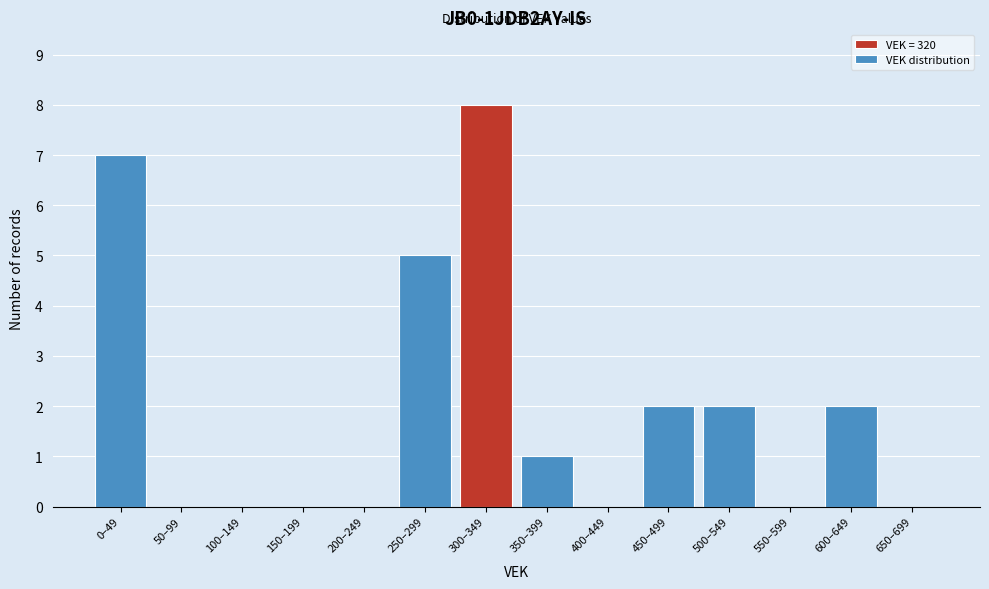

Reading left to right, what are all the values shown in this chart?

0–49=7	50–99=0	100–149=0	150–199=0	200–249=0	250–299=5	300–349=8	350–399=1	400–449=0	450–499=2	500–549=2	550–599=0	600–649=2	650–699=0